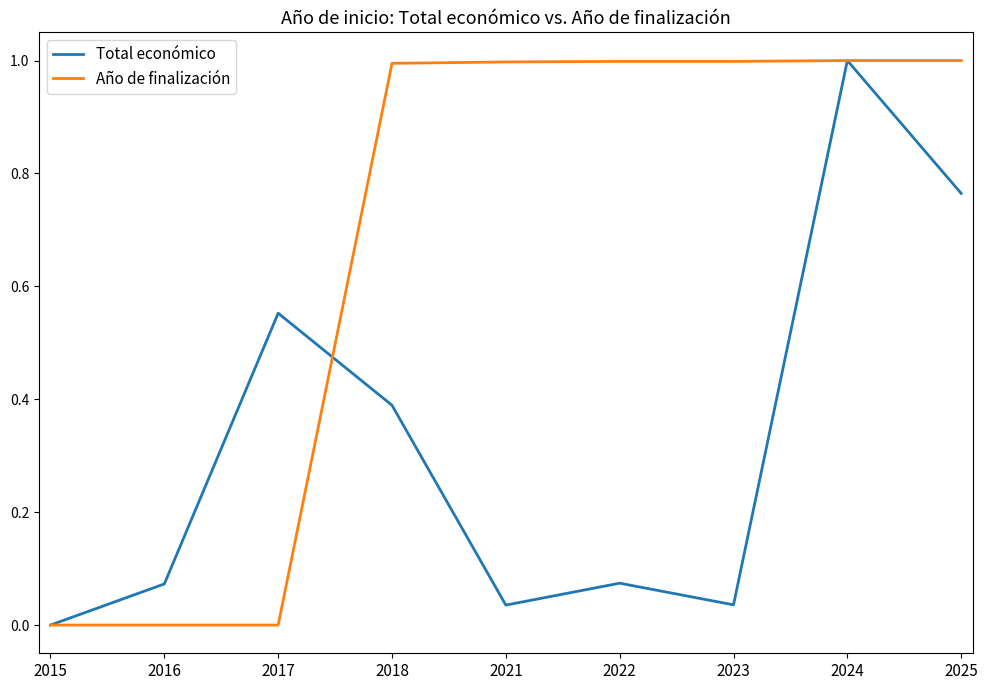

List the series in order of their overall mean, highest first.

Año de finalización, Total económico